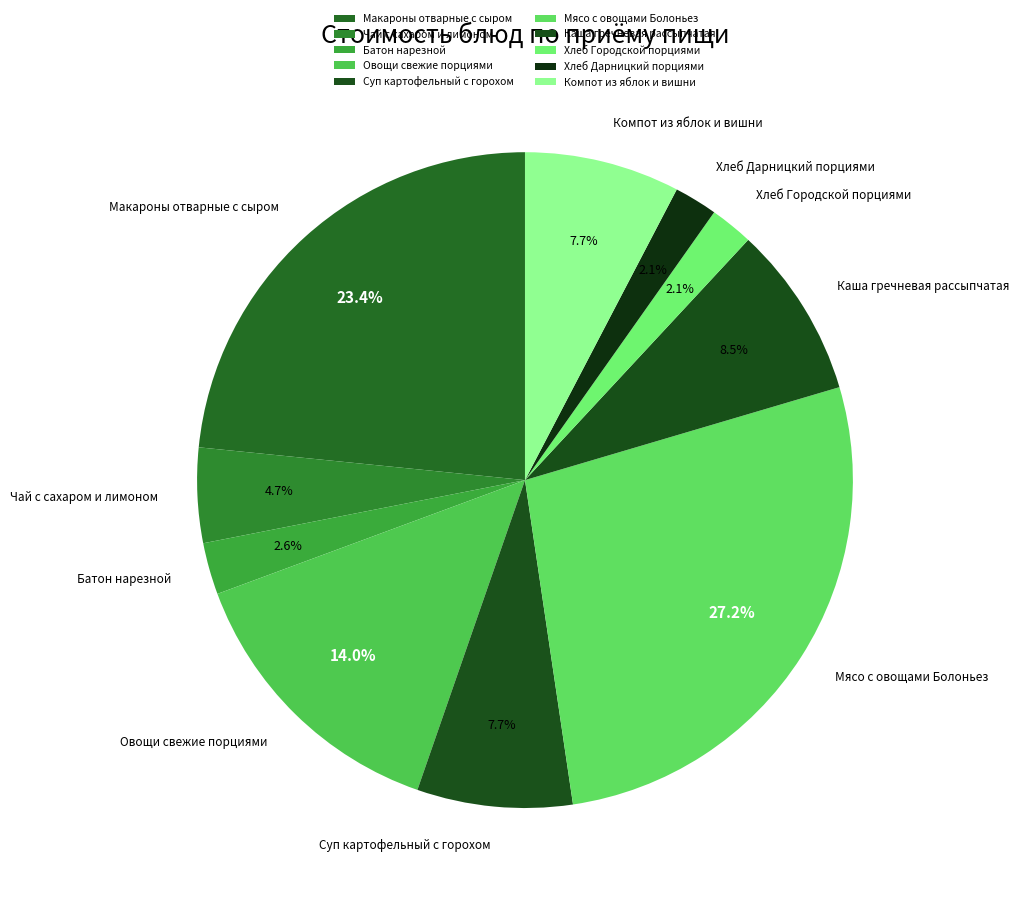

To the nearest percent, what is the difference between the largest and smallest slice percentages?

25%